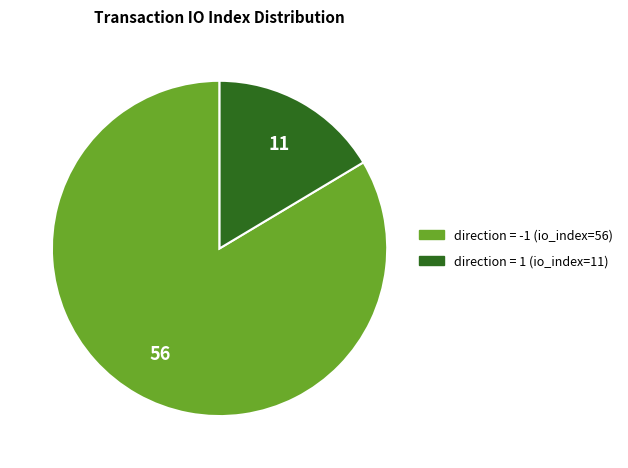

Is there any slice that represents more than half of the pie?

Yes